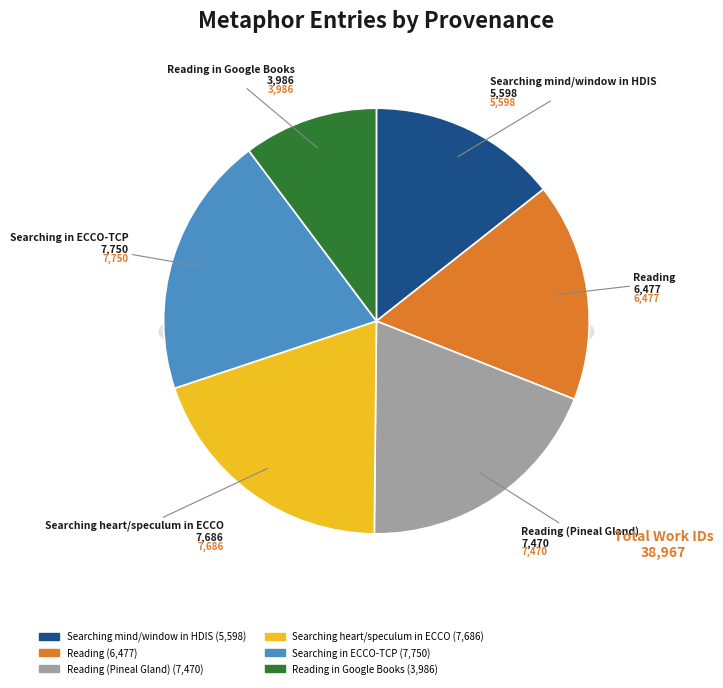

How many slices are in this pie chart?

6